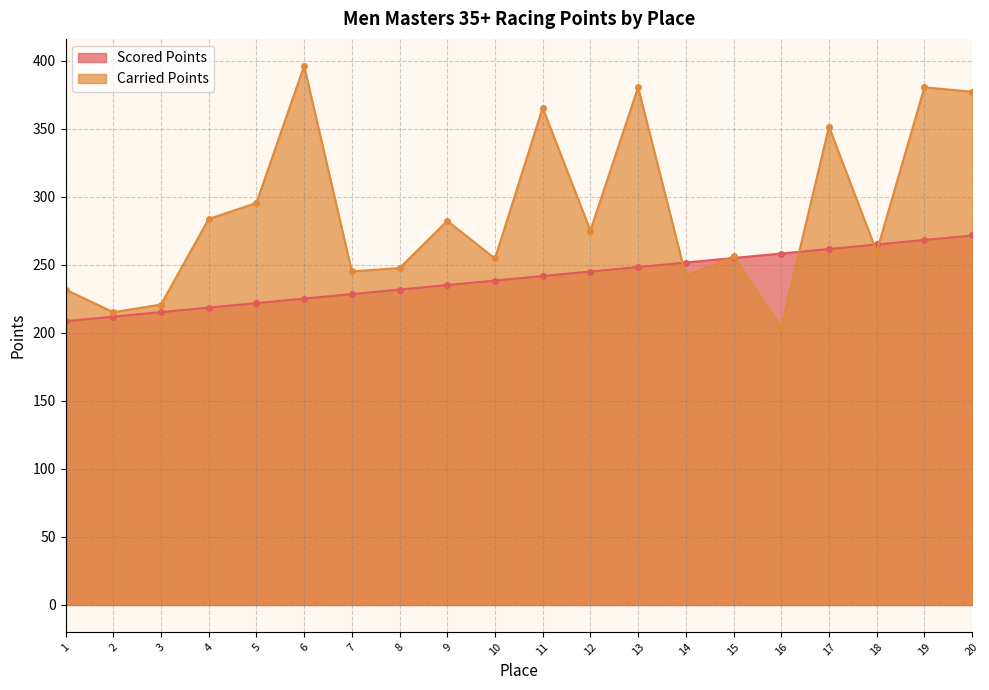

Which series has the largest total across all categories?

Carried Points